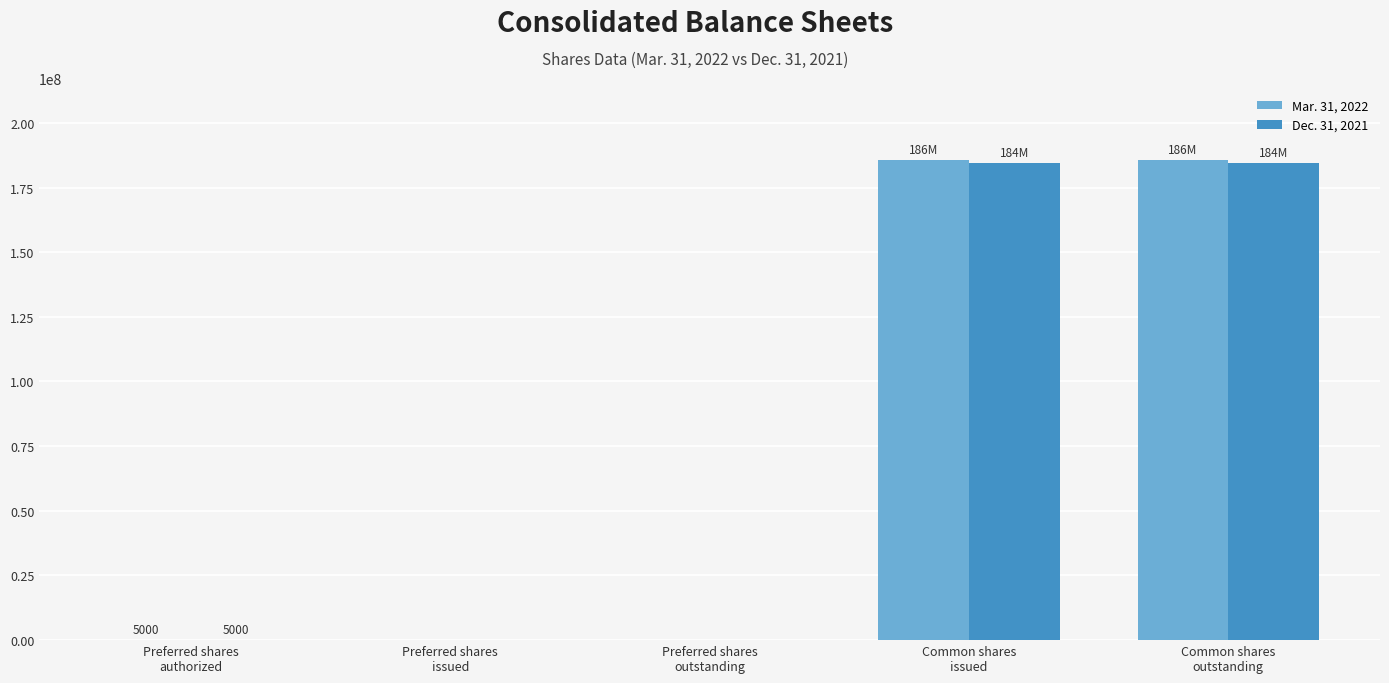

What is the maximum value shown in the chart?

185572000